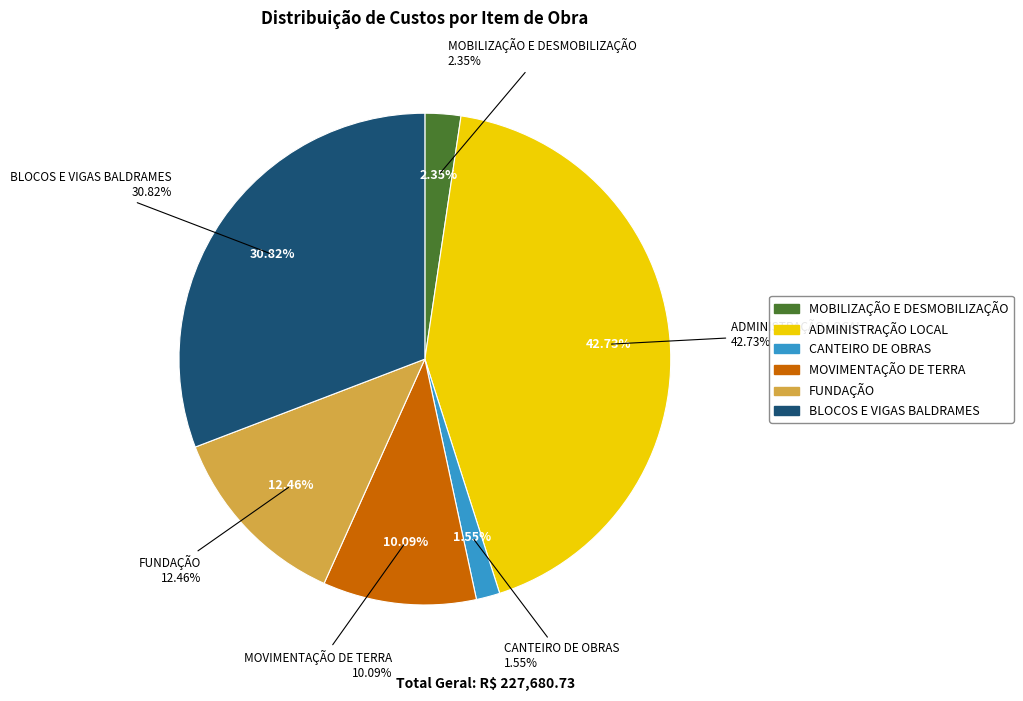

Is there a majority slice in this chart?

No